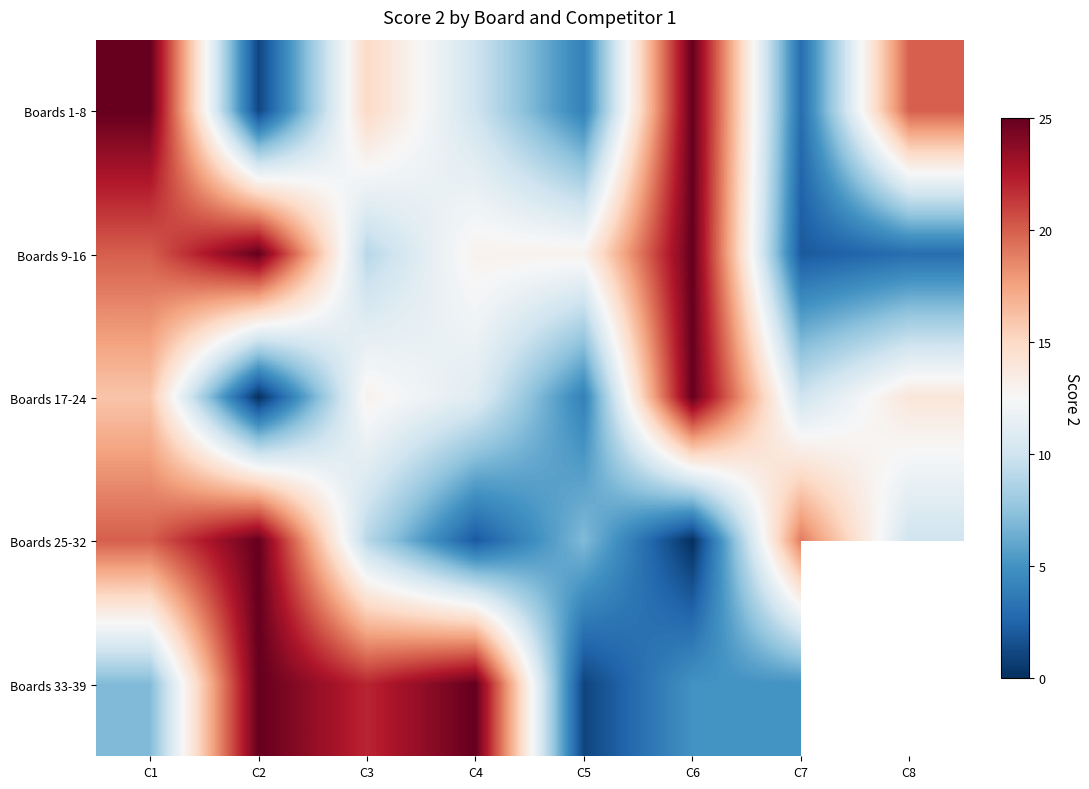

The Boards 17-24 series shows 7.4 at C1. True or false?

False